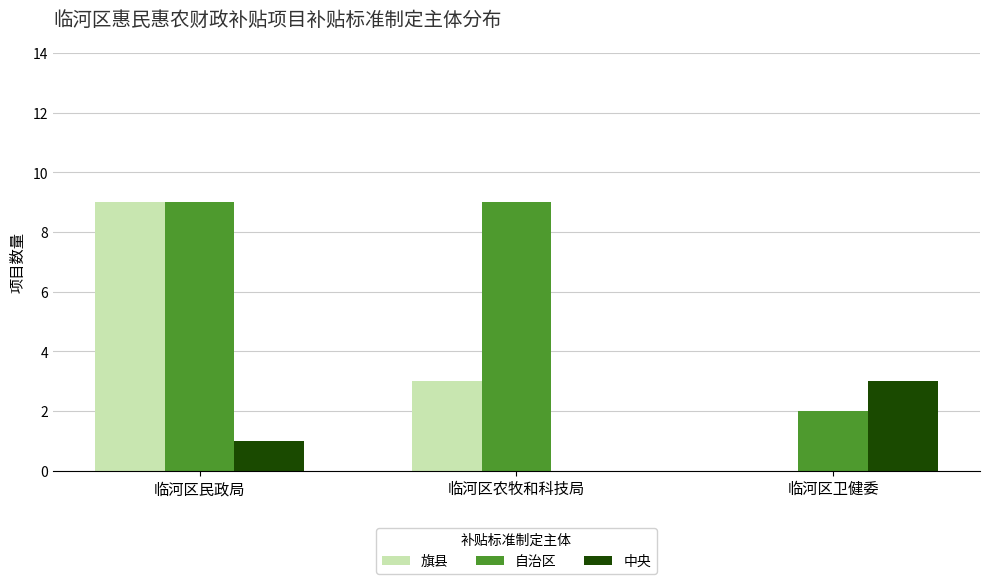

What is the spread (max minus min) of values at 临河区农牧和科技局?

9